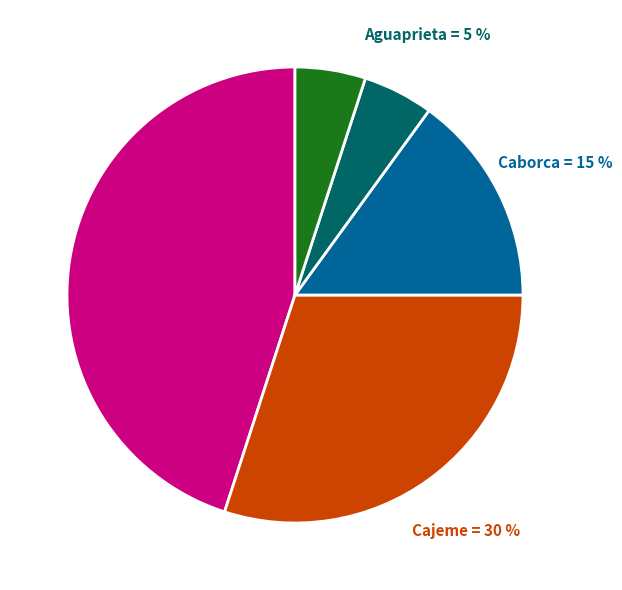

Combined, do Caborca and Navojoa account for over 50%?

No